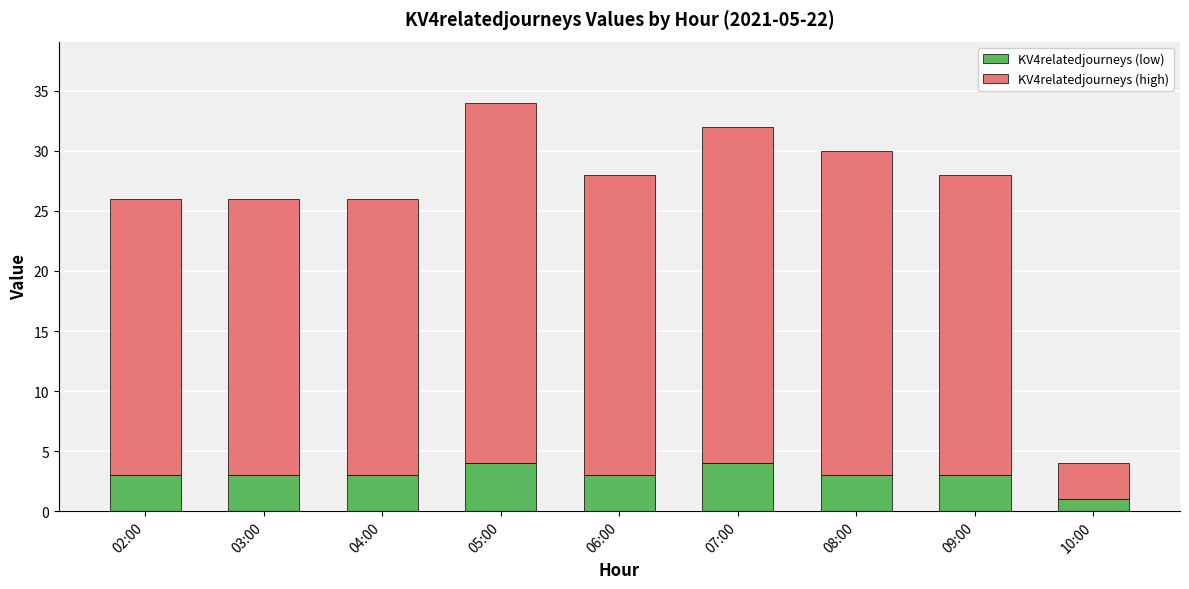

At which label does KV4relatedjourneys (low) reach its minimum?

10:00